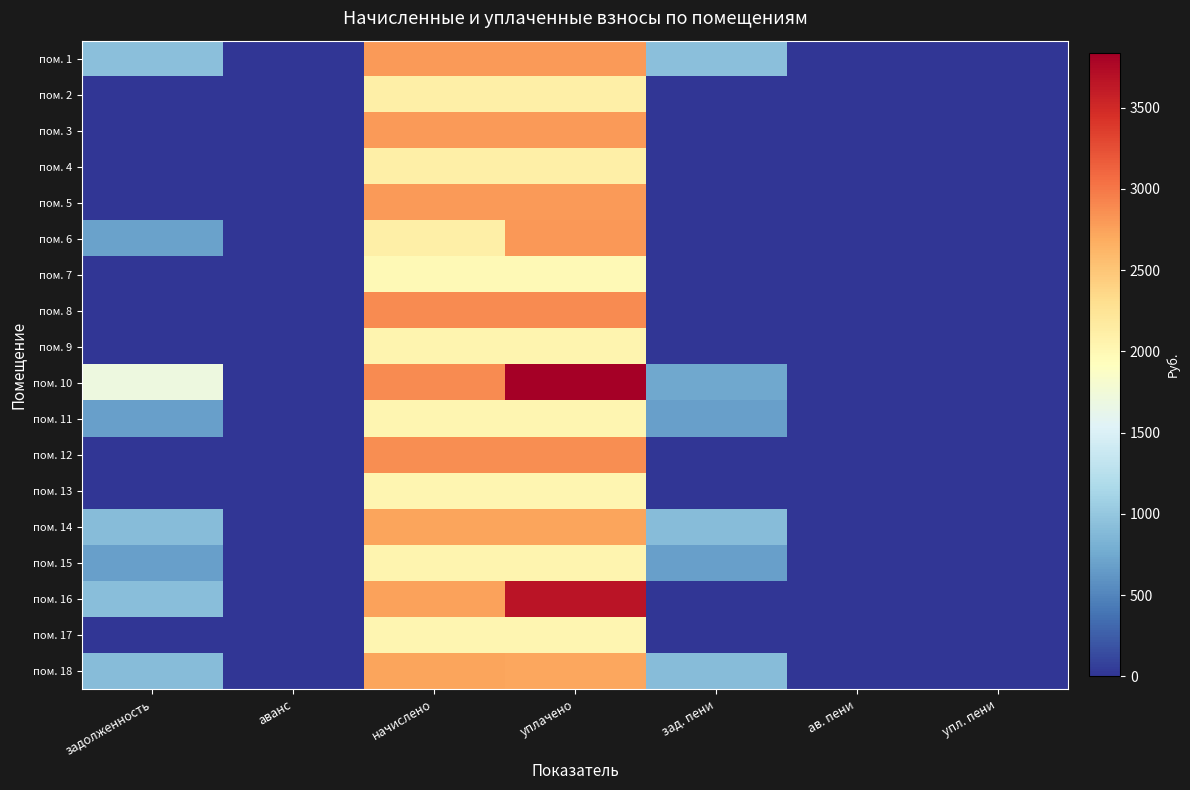

Reading left to right, transcribe all the data shown in this chart.

пом. 1: задолженность=929.1	аванс=0.0	начислено=2787.4	уплачено=2787.4	зад. пени=929.1	ав. пени=0.0	упл. пени=0.0
пом. 2: задолженность=0.0	аванс=0.0	начислено=2097.9	уплачено=2097.9	зад. пени=0.0	ав. пени=0.0	упл. пени=0.0
пом. 3: задолженность=0.0	аванс=0.0	начислено=2791.1	уплачено=2791.1	зад. пени=0.0	ав. пени=0.0	упл. пени=0.0
пом. 4: задолженность=0.0	аванс=0.0	начислено=2105.3	уплачено=2105.3	зад. пени=0.0	ав. пени=0.0	упл. пени=0.0
пом. 5: задолженность=0.0	аванс=0.0	начислено=2787.4	уплачено=2787.4	зад. пени=0.0	ав. пени=0.0	упл. пени=0.0
пом. 6: задолженность=701.8	аванс=0.0	начислено=2105.3	уплачено=2807.0	зад. пени=0.0	ав. пени=0.0	упл. пени=4.7
пом. 7: задолженность=0.0	аванс=0.0	начислено=1983.6	уплачено=1983.6	зад. пени=0.0	ав. пени=0.0	упл. пени=0.0
пом. 8: задолженность=0.0	аванс=0.0	начислено=2883.2	уплачено=2883.2	зад. пени=0.0	ав. пени=0.0	упл. пени=0.0
пом. 9: задолженность=0.0	аванс=0.0	начислено=2046.3	уплачено=2046.3	зад. пени=0.0	ав. пени=0.0	упл. пени=0.0
пом. 10: задолженность=1695.7	аванс=0.0	начислено=2875.9	уплачено=3834.5	зад. пени=737.1	ав. пени=0.0	упл. пени=0.0
пом. 11: задолженность=676.0	аванс=0.0	начислено=2027.8	уплачено=2027.8	зад. пени=676.0	ав. пени=0.0	упл. пени=0.0
пом. 12: задолженность=0.0	аванс=0.0	начислено=2864.8	уплачено=2864.8	зад. пени=0.0	ав. пени=0.0	упл. пени=0.0
пом. 13: задолженность=0.0	аванс=0.0	начислено=2027.8	уплачено=2027.8	зад. пени=0.0	ав. пени=0.0	упл. пени=0.0
пом. 14: задолженность=913.1	аванс=0.0	начислено=2739.4	уплачено=2739.4	зад. пени=913.1	ав. пени=0.0	упл. пени=0.0
пом. 15: задолженность=679.6	аванс=0.0	начислено=2038.9	уплачено=2038.9	зад. пени=679.6	ав. пени=0.0	упл. пени=0.0
пом. 16: задолженность=915.6	аванс=0.0	начислено=2746.8	уплачено=3662.4	зад. пени=0.0	ав. пени=0.0	упл. пени=0.0
пом. 17: задолженность=0.0	аванс=0.0	начислено=2035.2	уплачено=2035.2	зад. пени=0.0	ав. пени=0.0	упл. пени=0.0
пом. 18: задолженность=903.7	аванс=0.0	начислено=2732.1	уплачено=2725.1	зад. пени=910.7	ав. пени=0.0	упл. пени=0.0